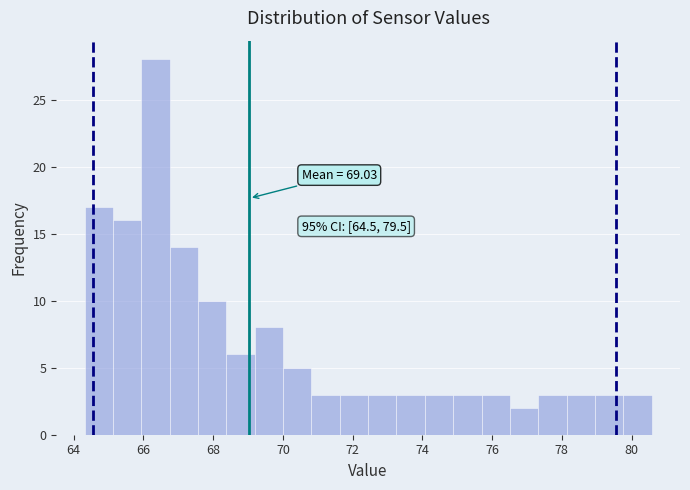

Which range on the x-axis has the tallest bar?

66.0 to 66.8